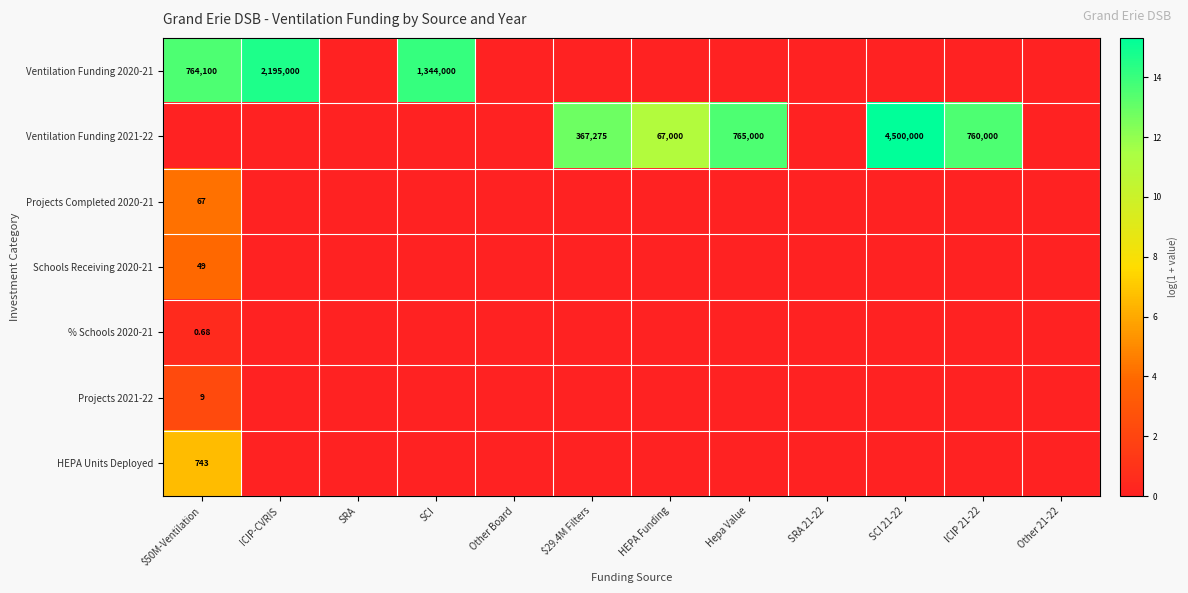

At how many categories does at least one series exceed 5?

8